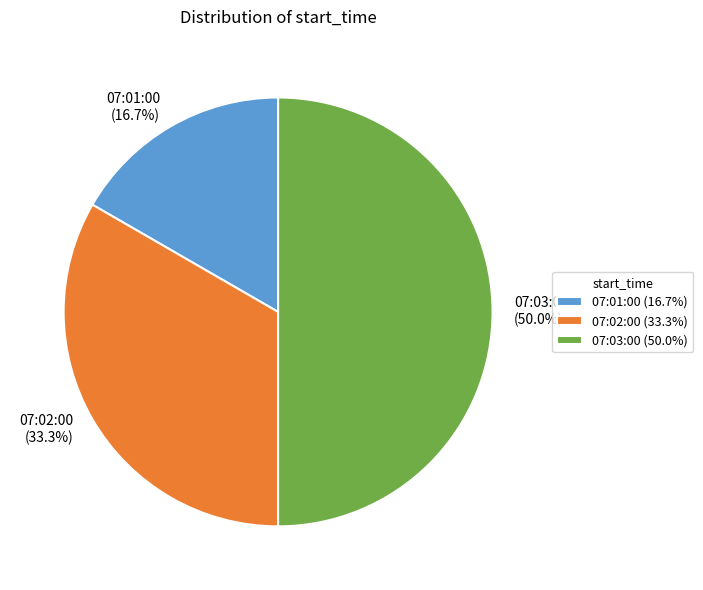

Rank the categories by value from lowest to highest.

07:01:00, 07:02:00, 07:03:00